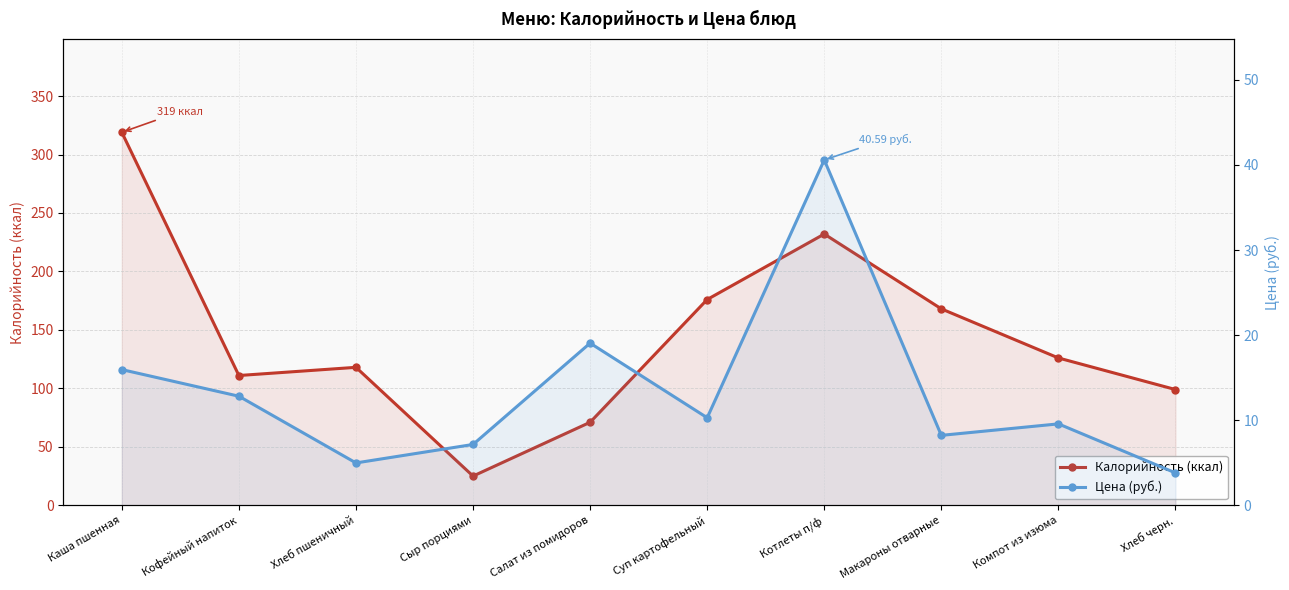

What is the difference between the highest and lowest values at Хлеб пшеничный?

113.0